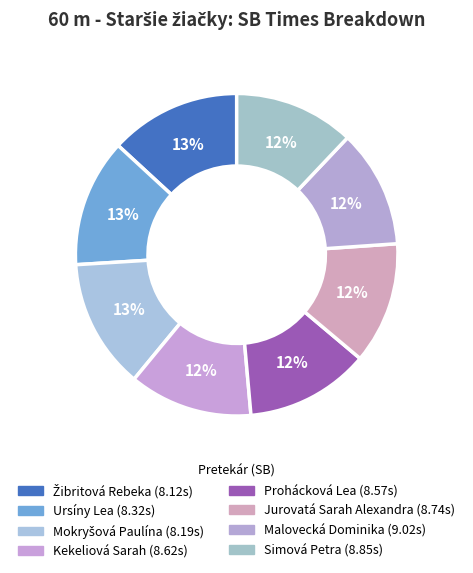

How many segments does this pie chart have?

8